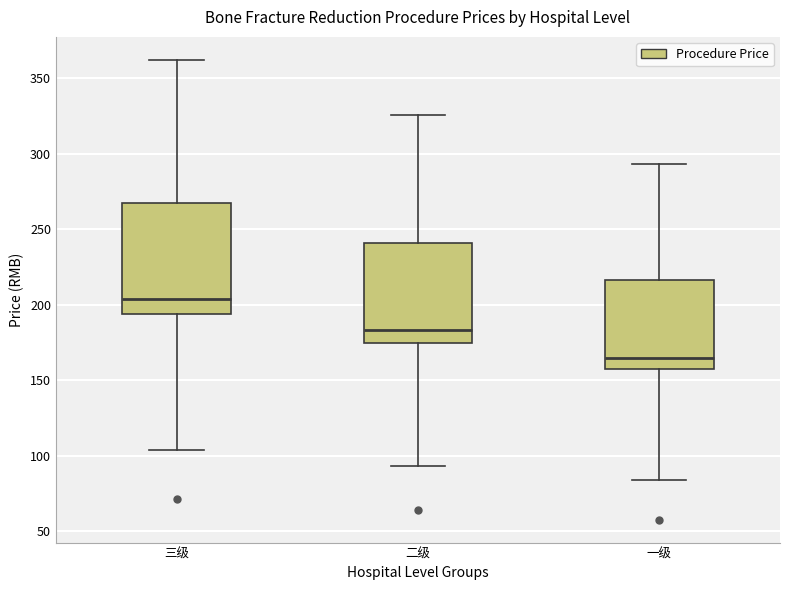

Where does the median line of the box for 一级 sit on the y-axis? The values are not printed on the chart, so give them approximately, as read against the axis.

165